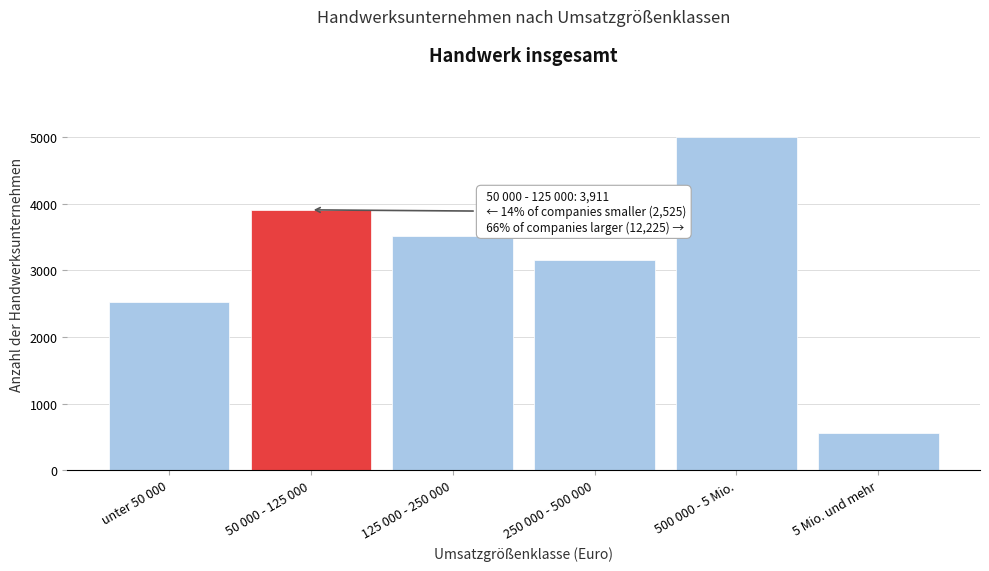

Reading left to right, transcribe all the data shown in this chart.

2525	3911	3514	3158	5000	553